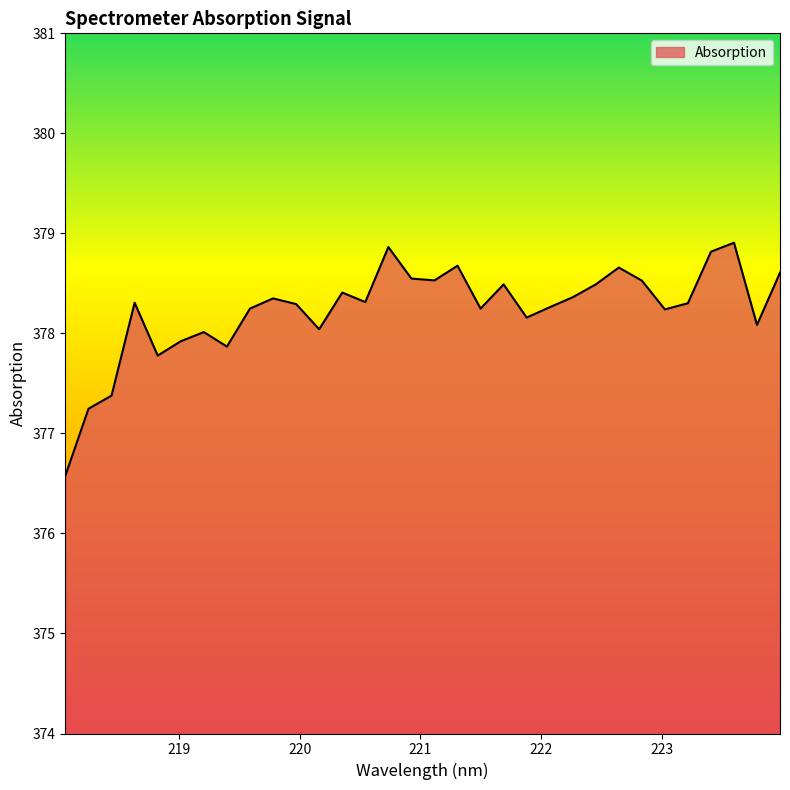

What is the minimum value shown in the chart?

376.6